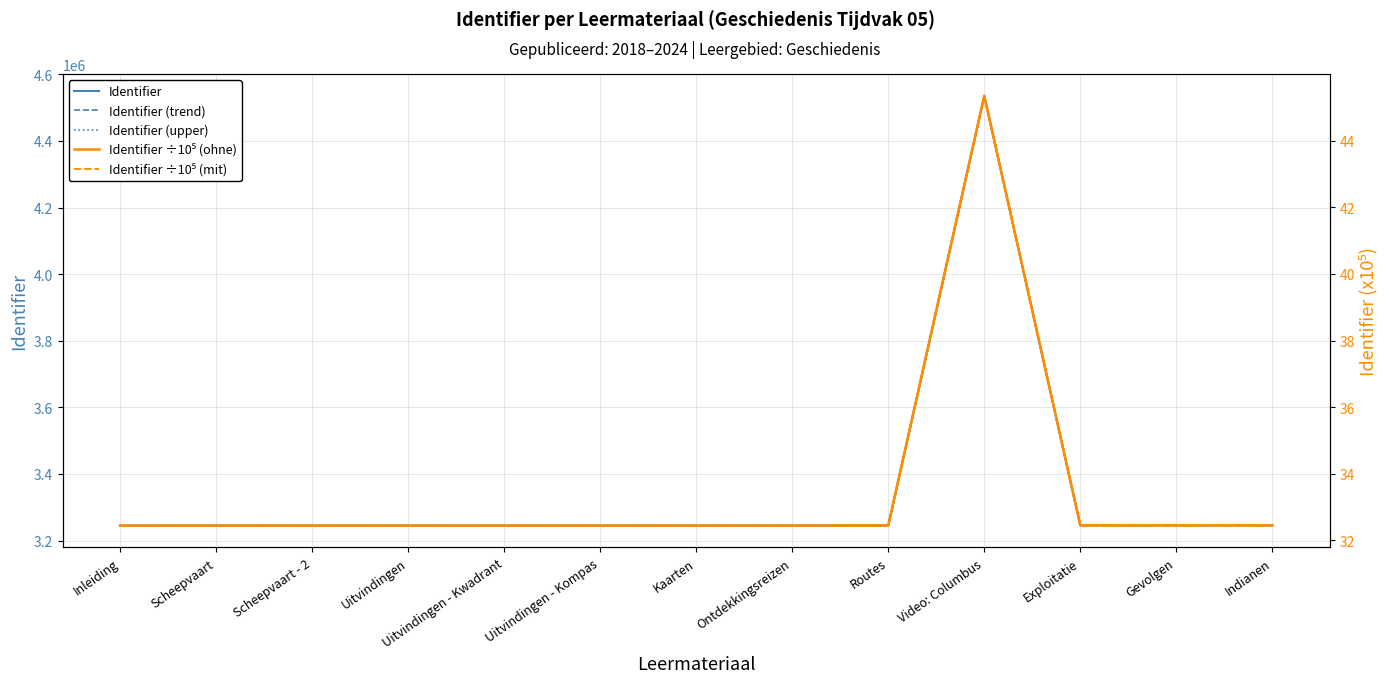

Which has a higher value, Kaarten or Routes?

Routes